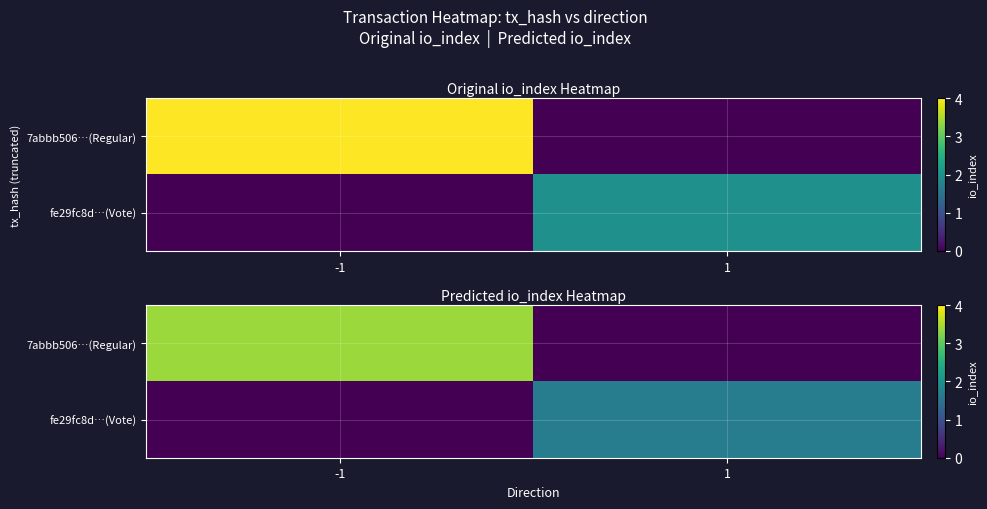

What is the difference between the fe29fc8d…(Vote) values at -1 and 1?

1.7